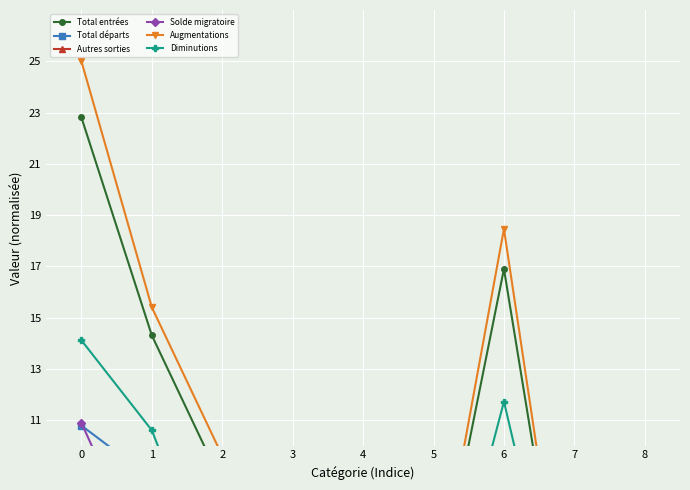

Reading left to right, list all the values displayed in this chart.

Total entrées: 0=22.8	1=14.3	2=8.5	3=1.5	4=1.1	5=3.2	6=16.9	7=0.1	8=0.1
Total départs: 0=10.8	1=8.7	2=2.1	3=0.2	4=0.4	5=0.9	6=9.3	7=0.0	8=0.0
Autres sorties: 0=3.3	1=1.9	2=1.4	3=0.3	4=0.2	5=0.4	6=2.4	7=0.0	8=0.0
Solde migratoire: 0=10.9	1=4.8	2=6.1	3=1.2	4=0.6	5=2.2	6=6.7	7=0.1	8=0.1
Augmentations: 0=25.0	1=15.4	2=9.6	3=1.7	4=1.2	5=3.5	6=18.5	7=0.1	8=0.1
Diminutions: 0=14.1	1=10.6	2=3.5	3=0.5	4=0.6	5=1.3	6=11.7	7=0.0	8=0.0